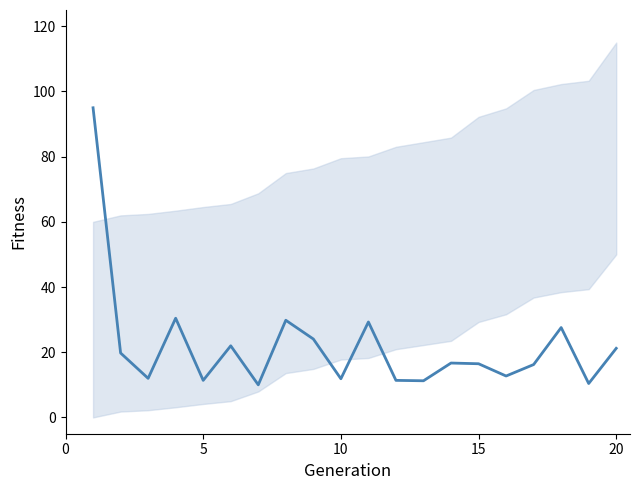

Count the number of data series in this chart.

1